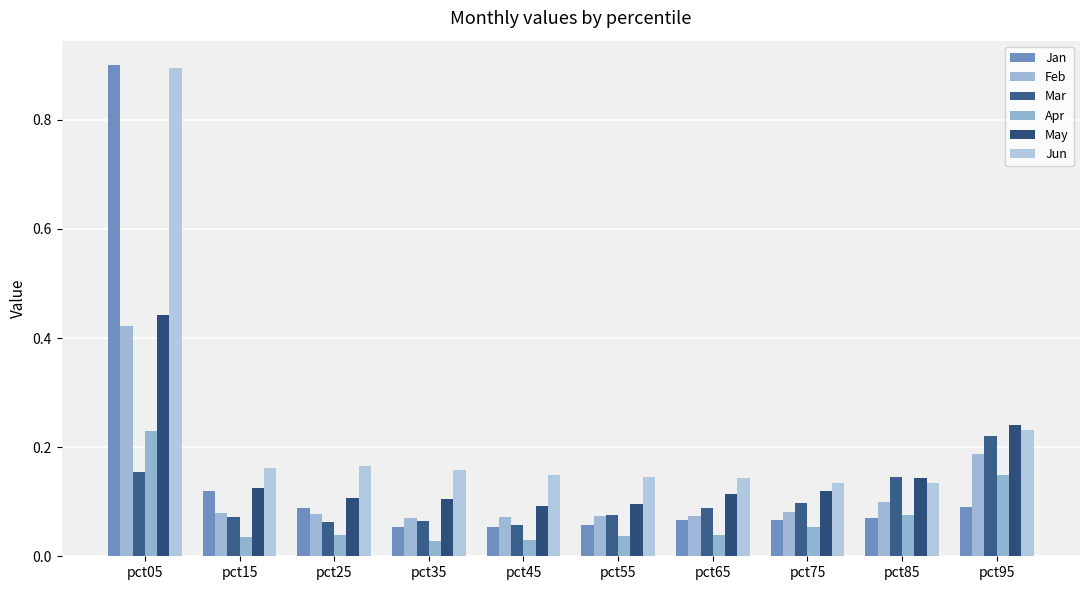

How many bars are there in each group?

6